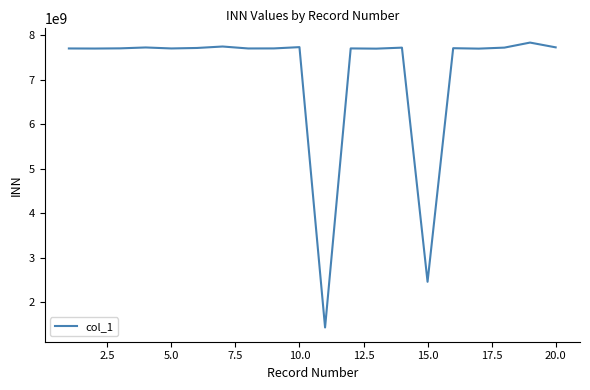

What is the minimum value shown in the chart?

1433000147